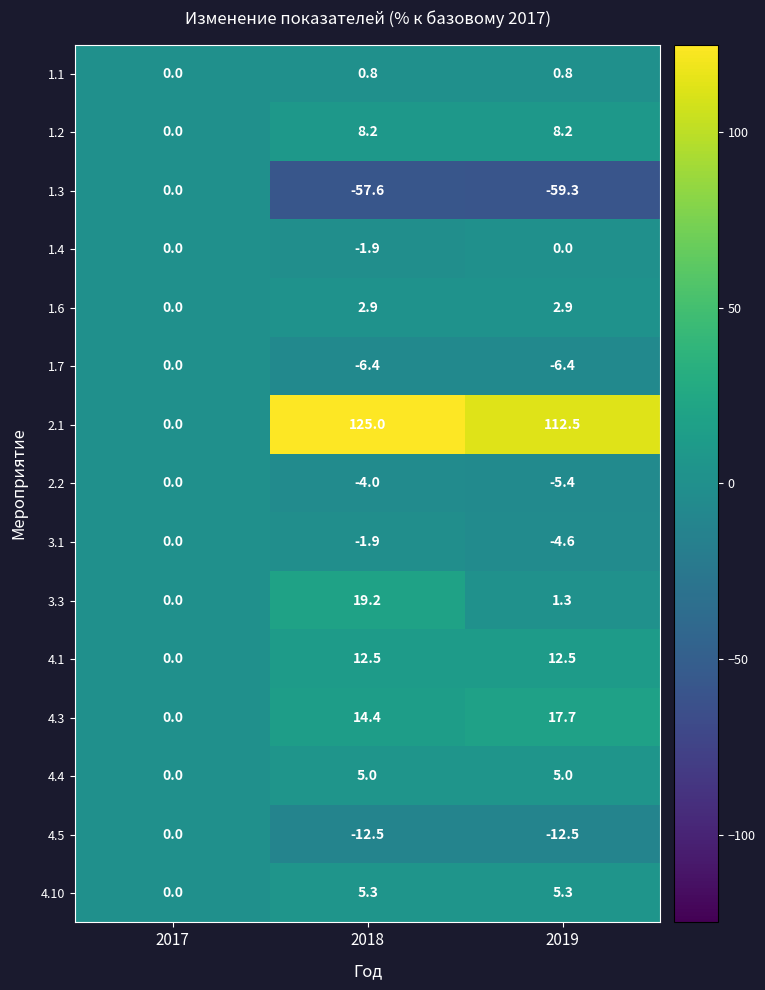

How many data points does each series have?

3